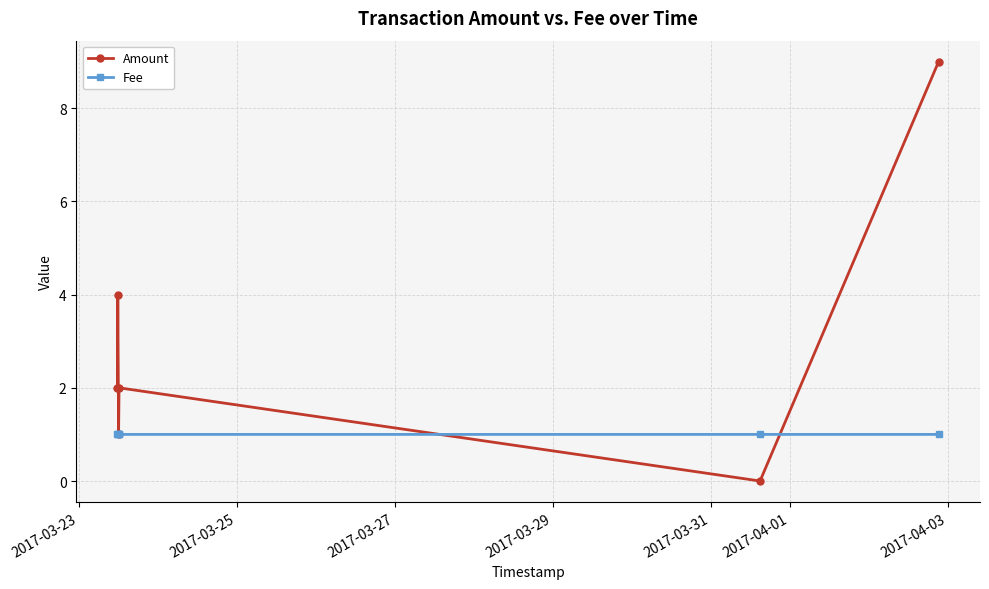

What is the maximum value shown in the chart?

9.0